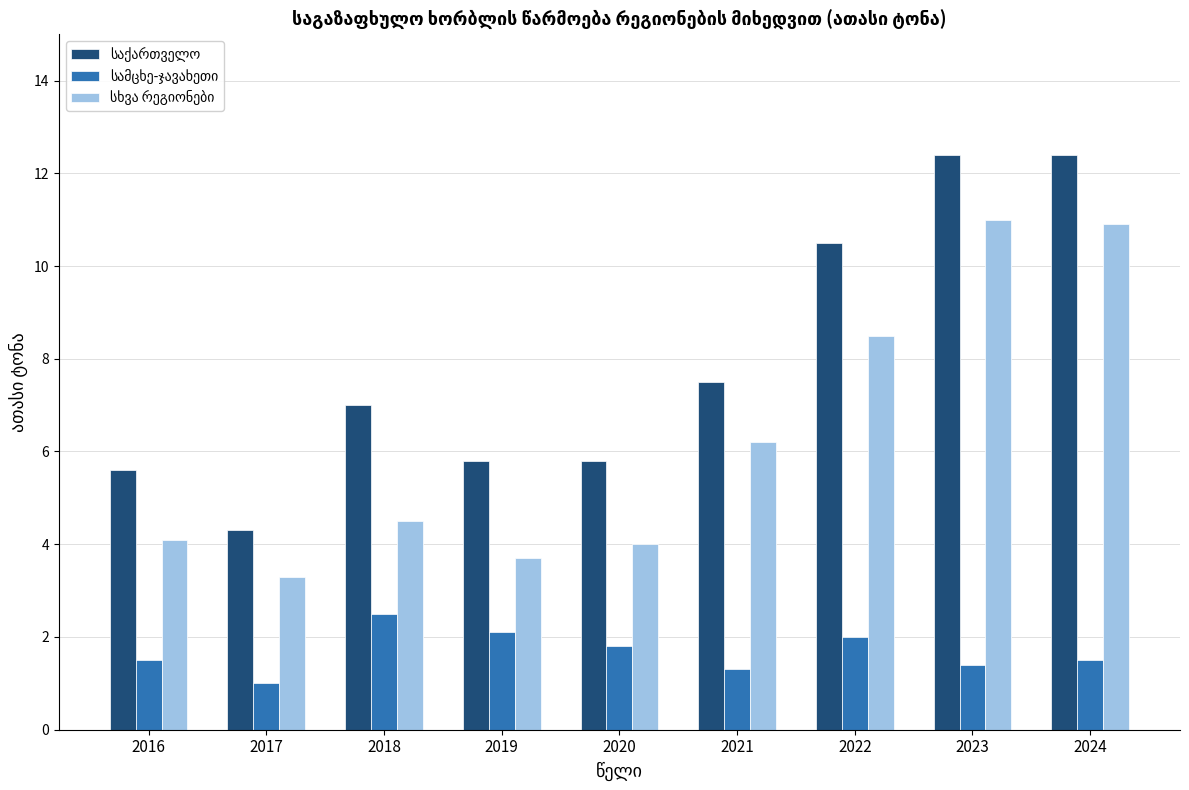

How many groups of bars are there?

9